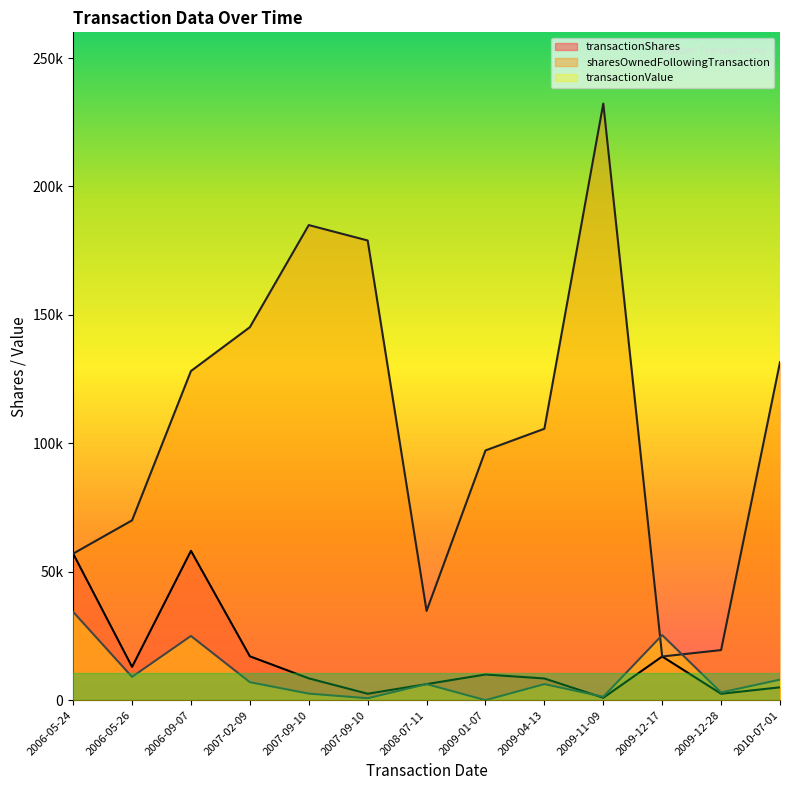

Between 2010-07-01 and 2006-05-26, which is larger?

2006-05-26